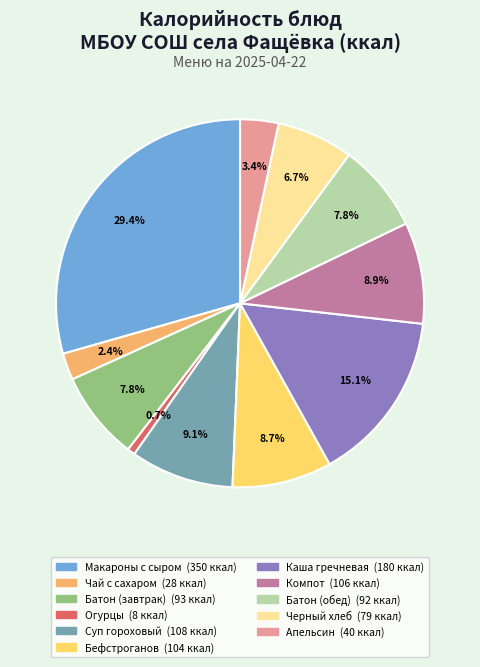

Is there any slice that represents more than half of the pie?

No